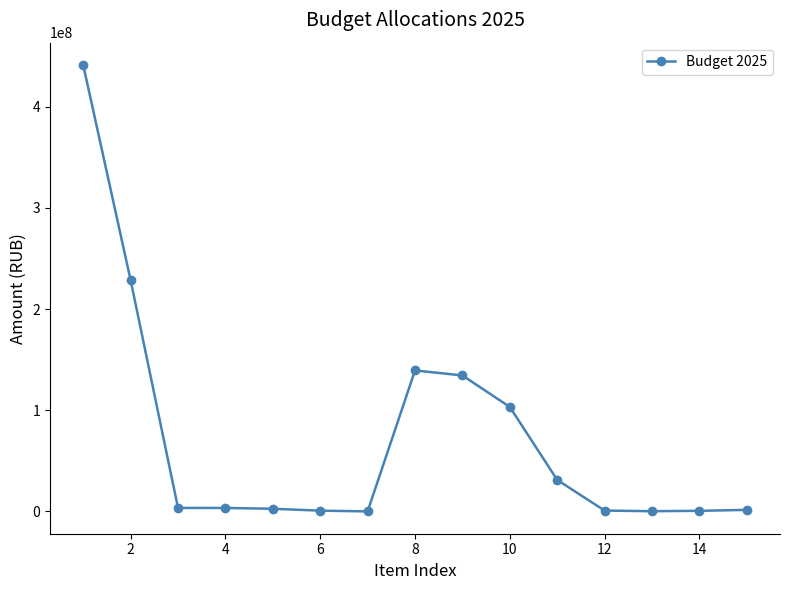

What is the difference between the second highest and minimum values?

228621079.5